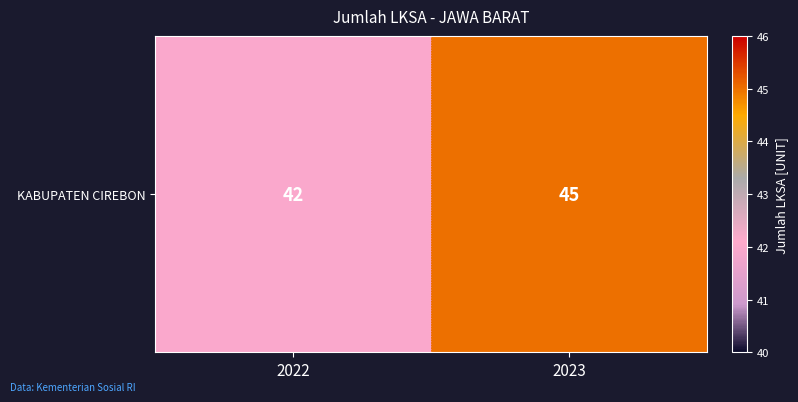

How many distinct data groups are displayed?

1